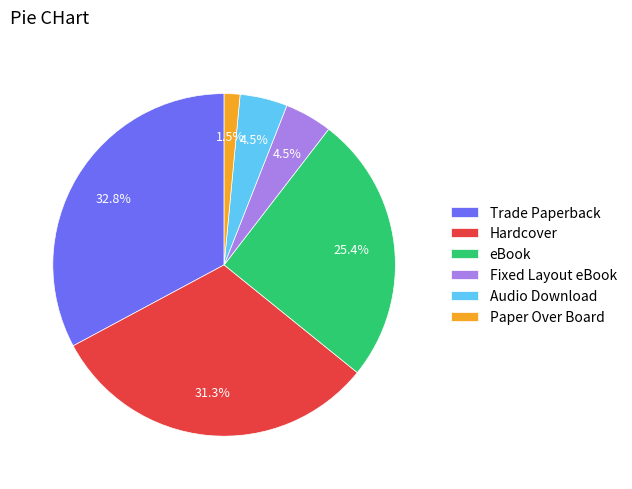

Do Audio Download and eBook together represent more than half of the pie?

No